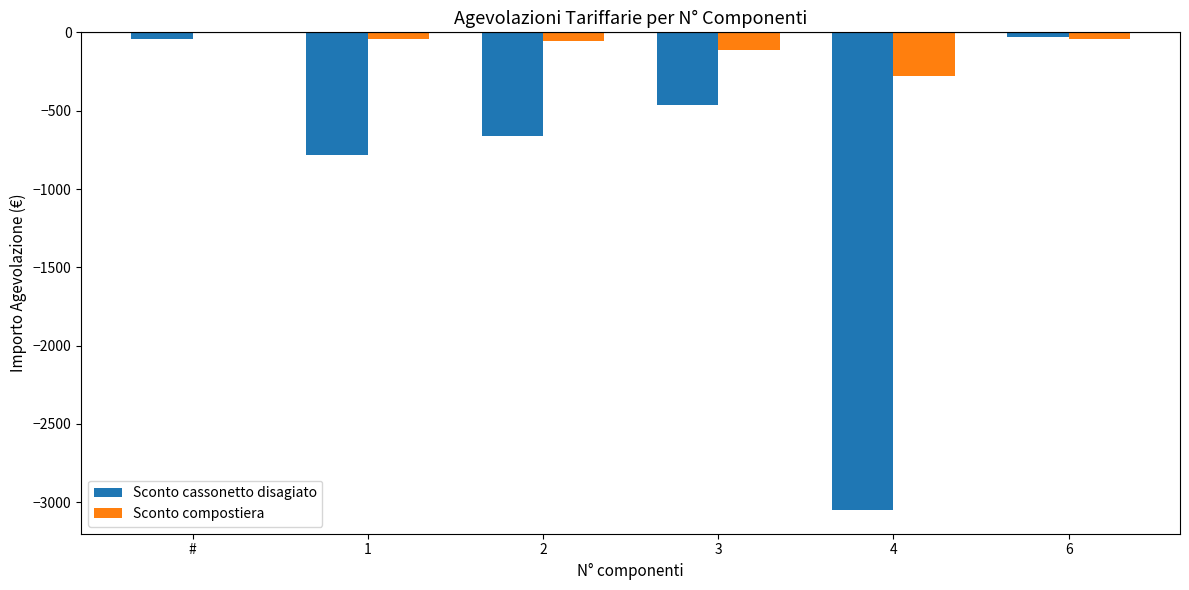

Is the value of Sconto cassonetto disagiato at 4 greater than the value of Sconto compostiera at 3?

No